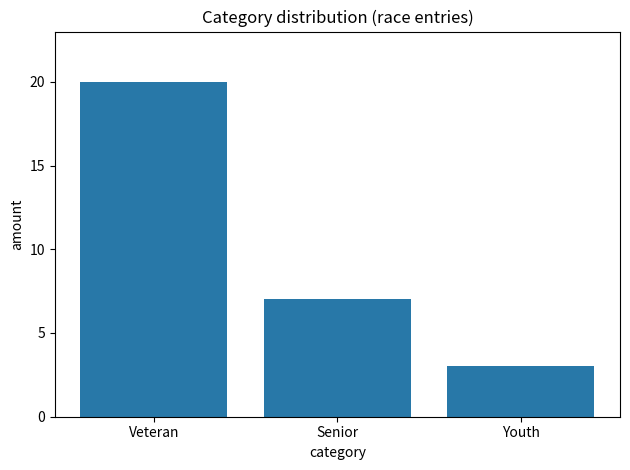

What is the label of the 3rd bar from the left?

Youth